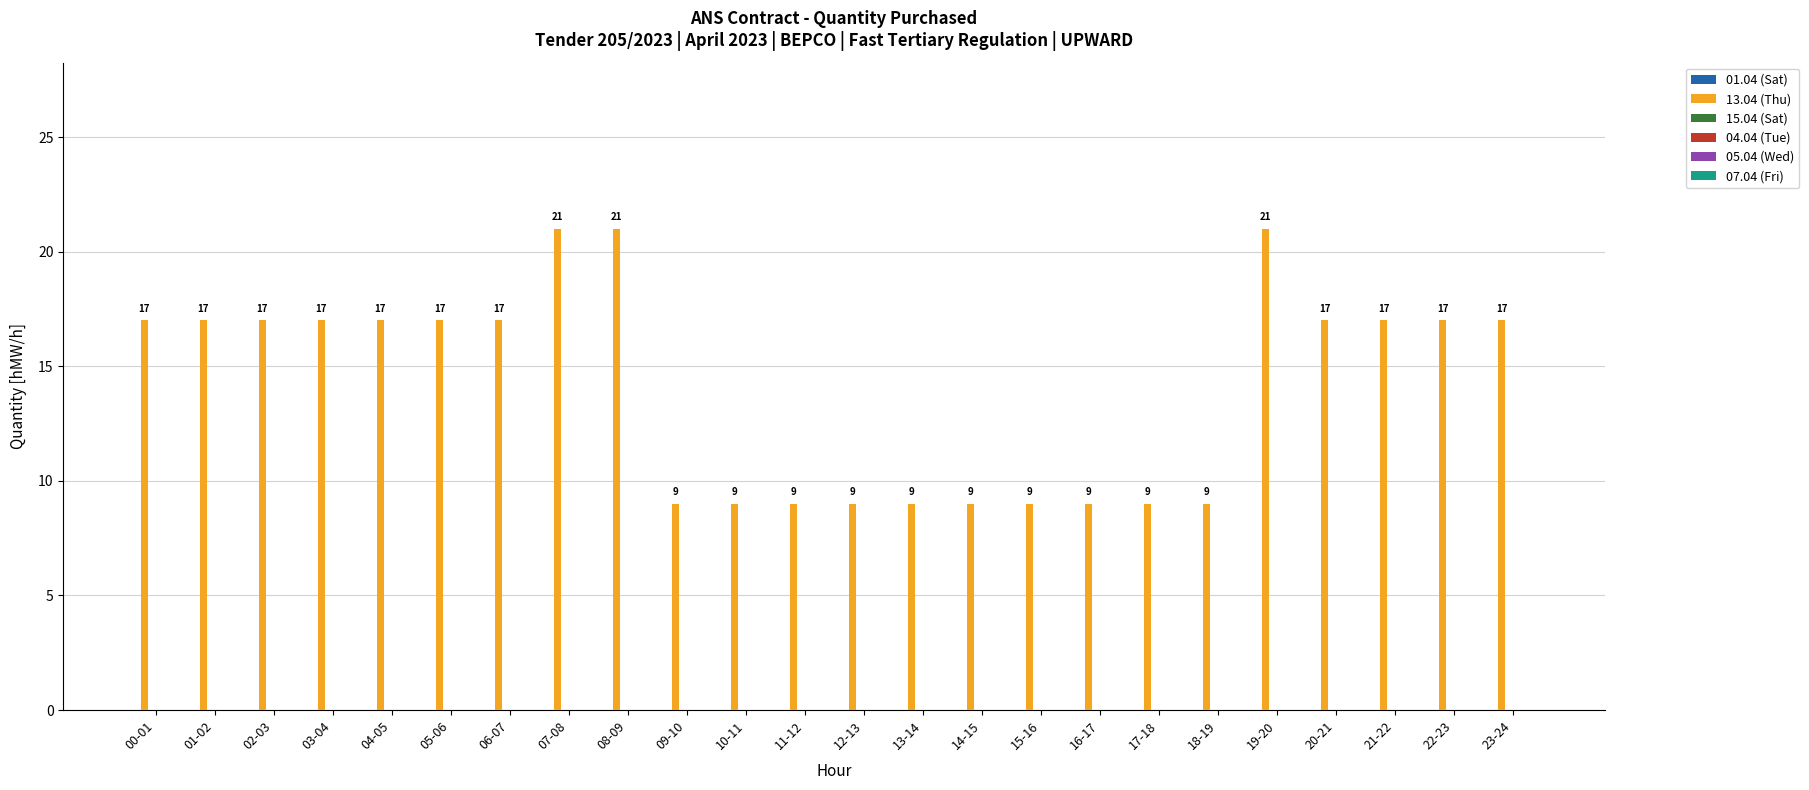

Reading left to right, list all the values displayed in this chart.

17	17	17	17	17	17	17	21	21	9	9	9	9	9	9	9	9	9	9	21	17	17	17	17